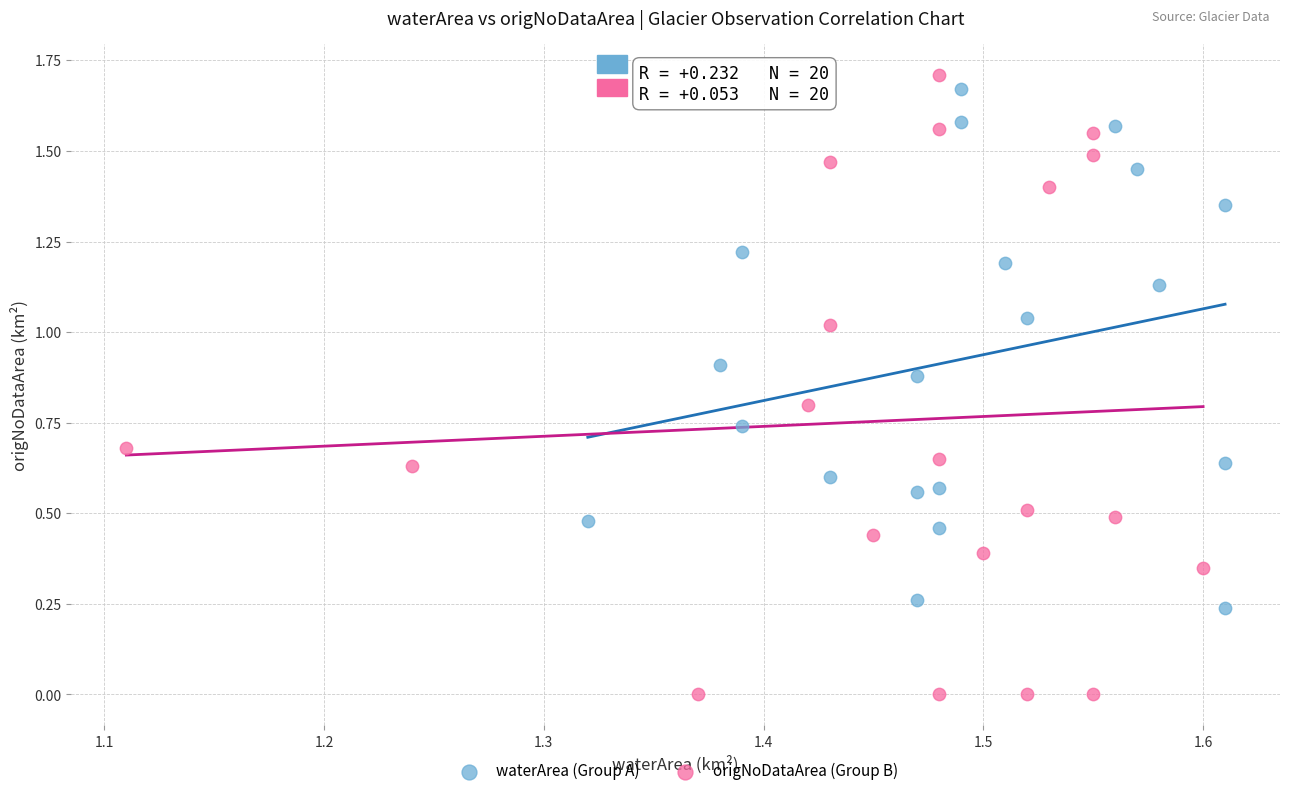

Which series reaches the maximum Y coordinate?

origNoDataArea (Group B)